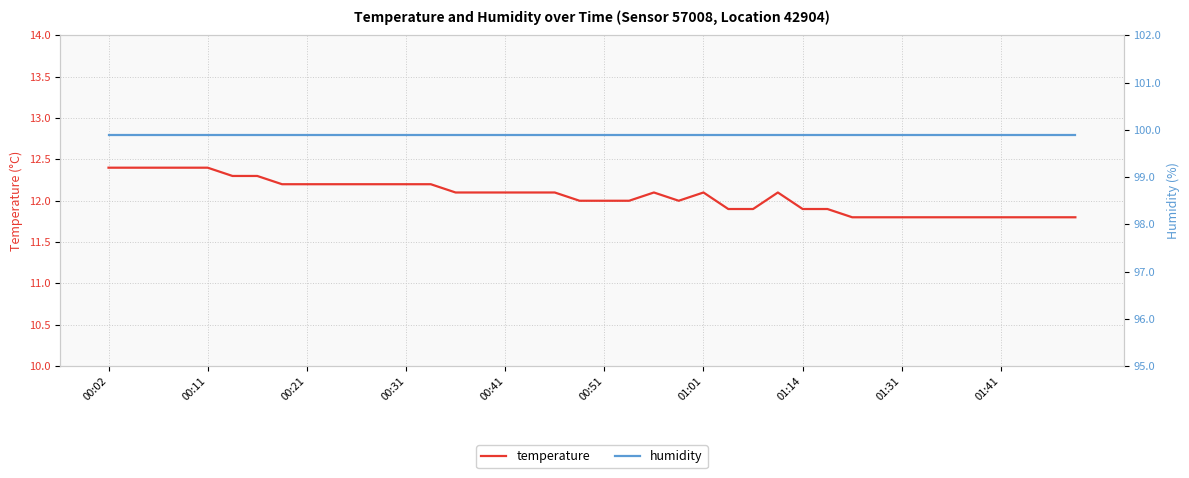

Is it true that temperature equals 12.2 at 00:31?

True